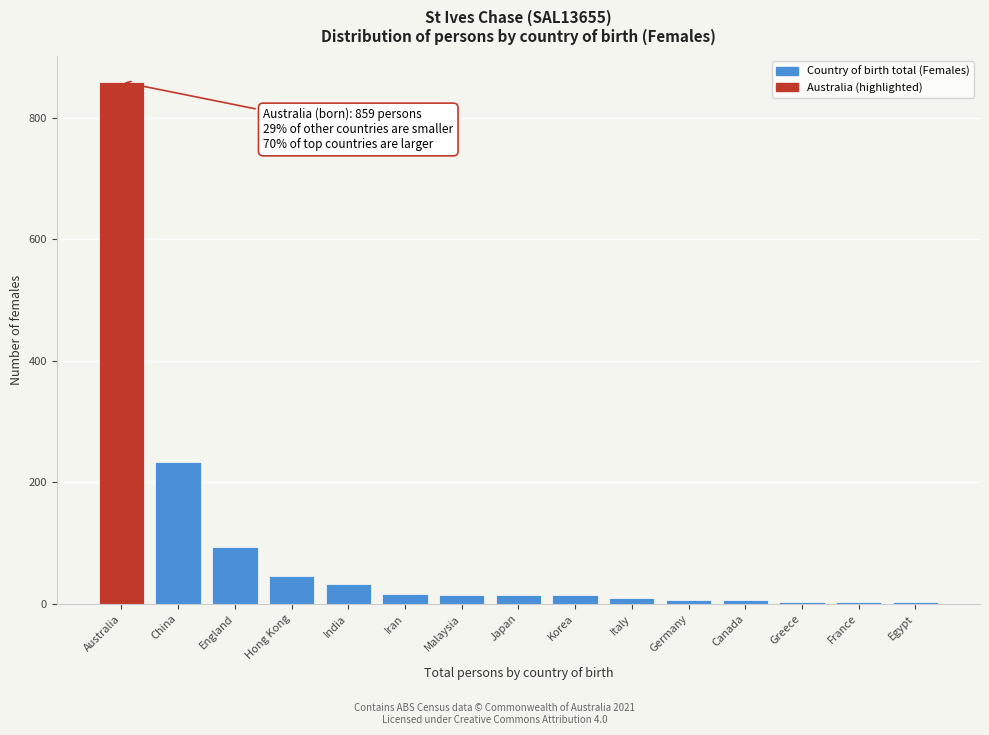

What is the label of the 1st bar from the left?

Australia